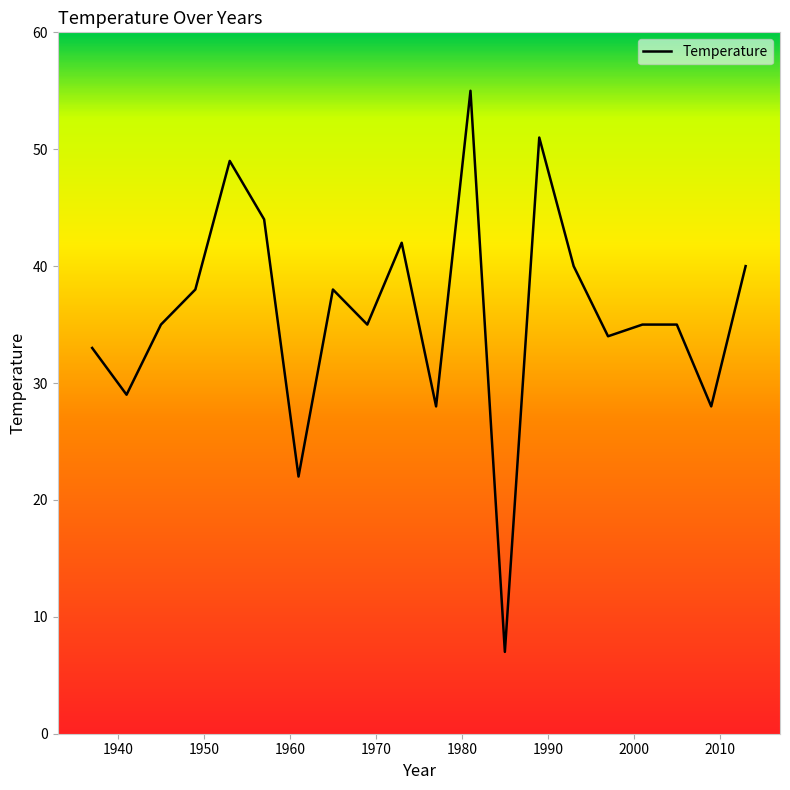

Does the chart display data point markers on the line(s)?

No